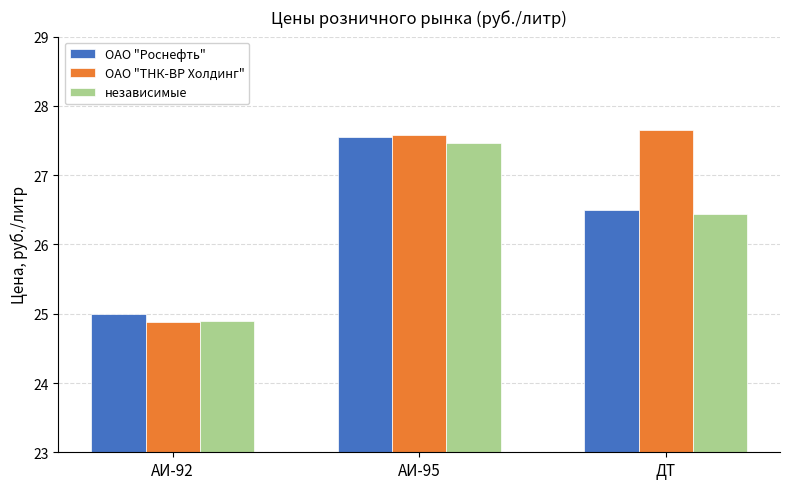

What is the label of the 3rd bar from the right?

АИ-92